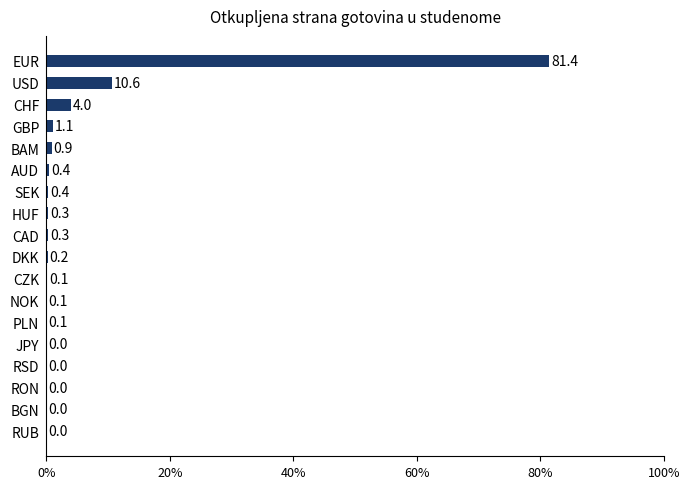

What is the sum of the values at HUF and PLN?

0.4